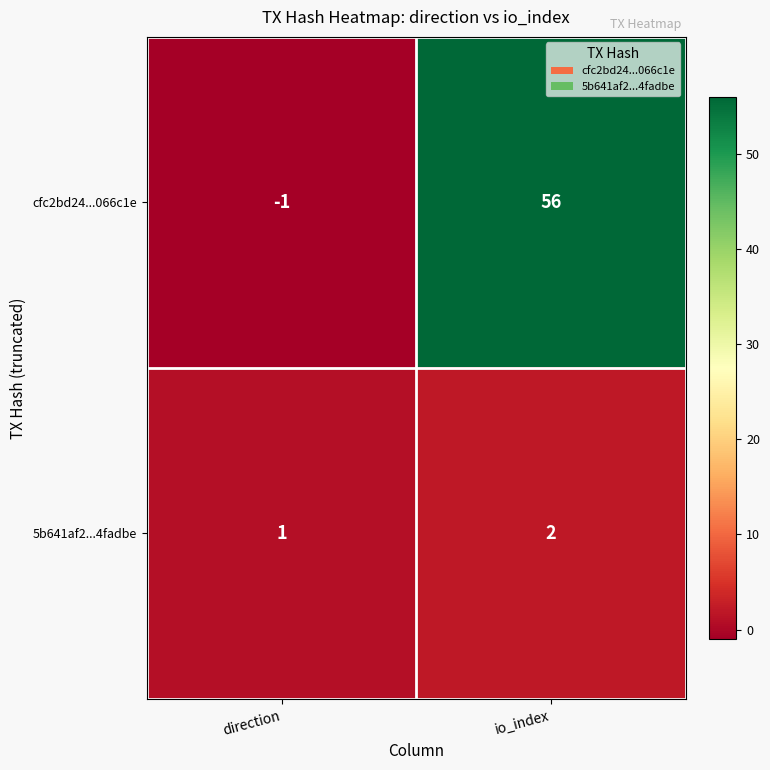

Reading left to right, list all the values displayed in this chart.

cfc2bd24...066c1e: -1	56
5b641af2...4fadbe: 1	2